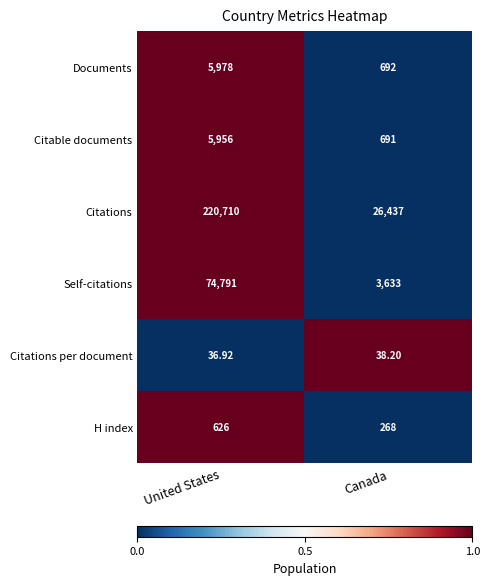

What is the total value across all series at Canada?

31759.2